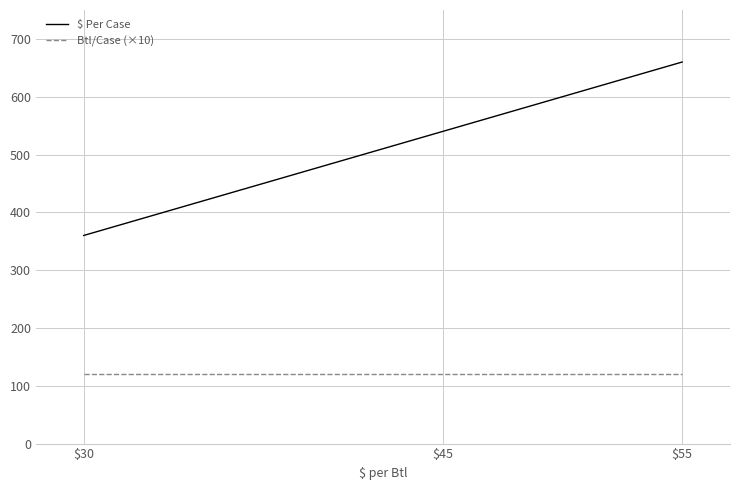

Reading right to left, transcribe all the data shown in this chart.

$ Per Case: $55=660	$45=540	$30=360
Btl/Case (×10): $55=120	$45=120	$30=120